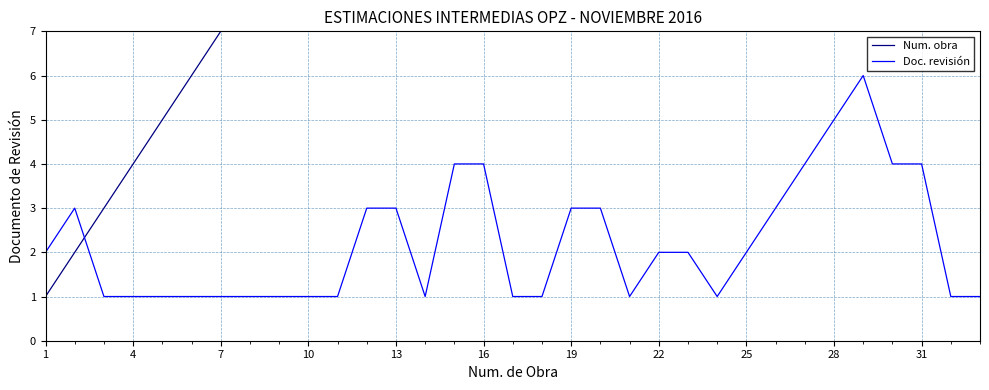

What is the difference between the second highest and second lowest values in the Doc. revisión series?

4